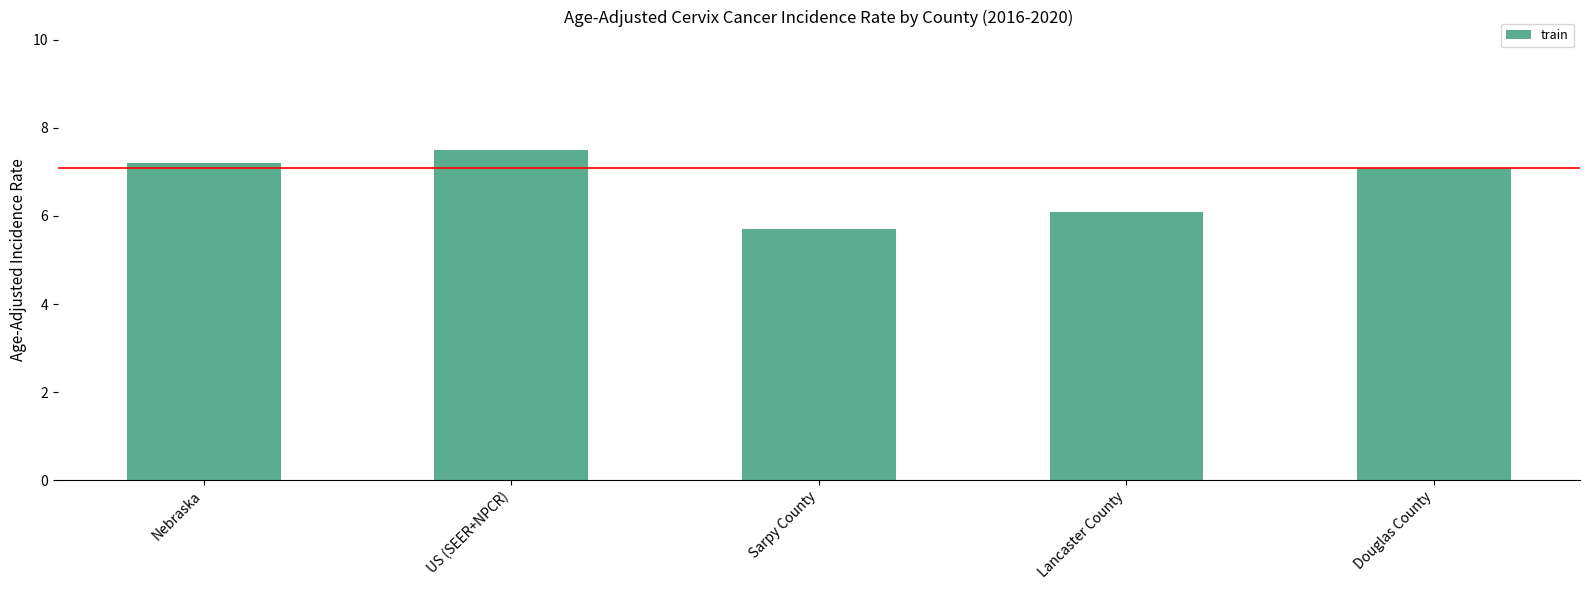

True or false: the data shows 5.7 at Sarpy County.

True